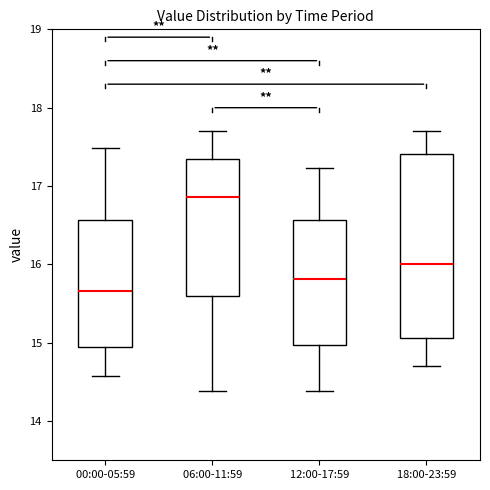

Reading left to right, read every box against the y-axis: the position of its median line, the range the box covers, and the ends of its whiskers. The values are not printed on the chart, so give them approximately, as read against the axis.

00:00-05:59: median 15.7, box 14.9 to 16.6, whiskers 14.6 to 17.5
06:00-11:59: median 16.9, box 15.6 to 17.3, whiskers 14.4 to 17.7
12:00-17:59: median 15.8, box 15.0 to 16.6, whiskers 14.4 to 17.2
18:00-23:59: median 16.0, box 15.1 to 17.4, whiskers 14.7 to 17.7